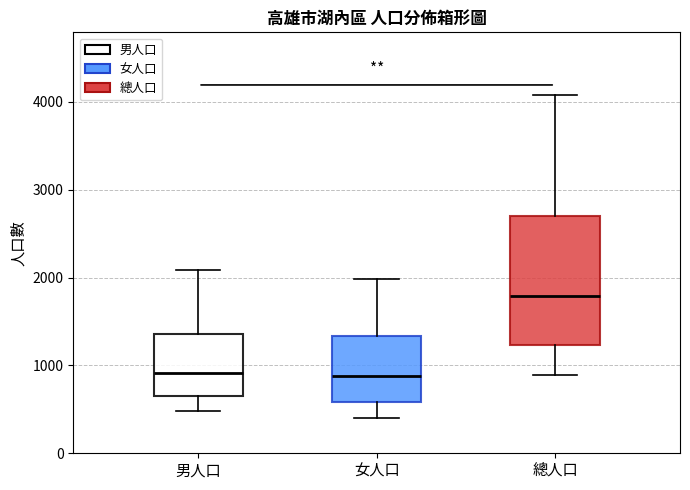

Which box is the tallest, from its lower edge to its upper edge?

總人口